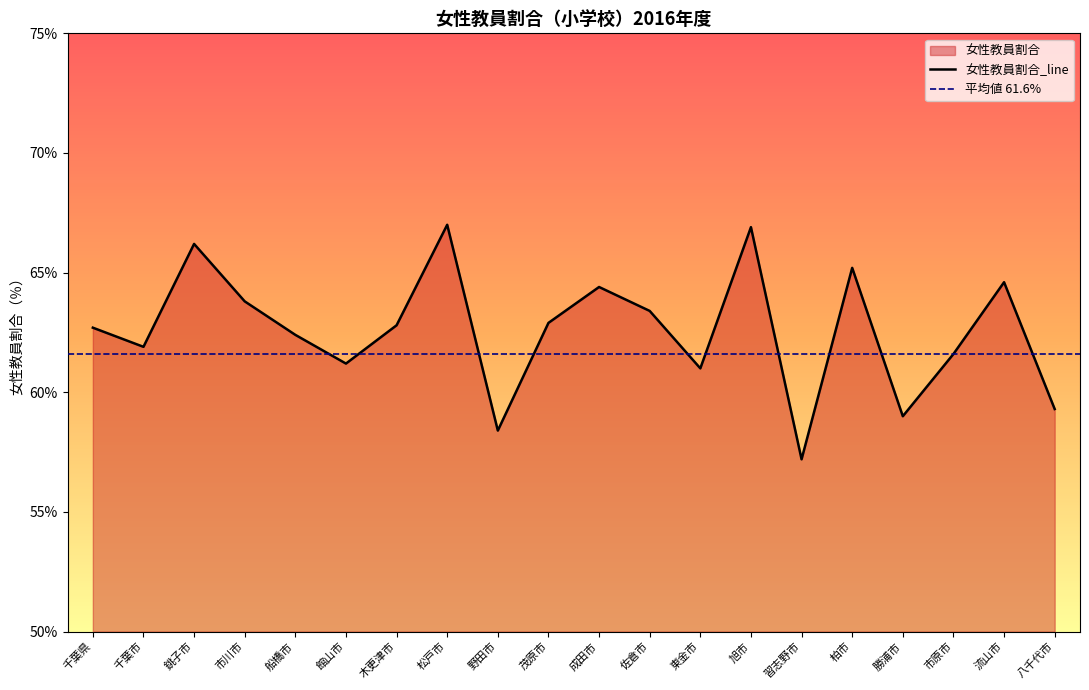

Where is the first local maximum?

銚子市